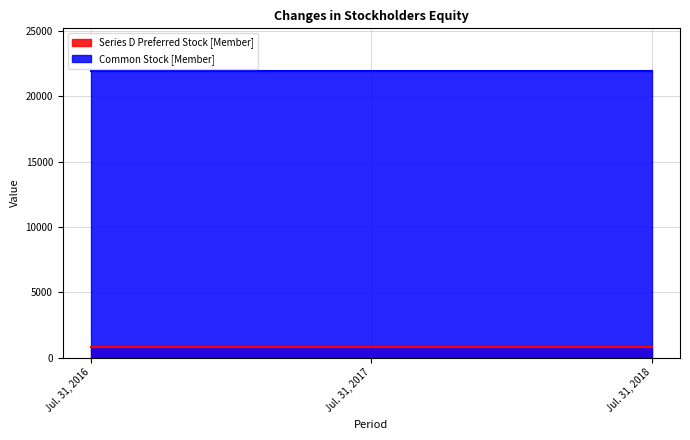

What is the total value across all series at Jul. 31, 2016?

22720